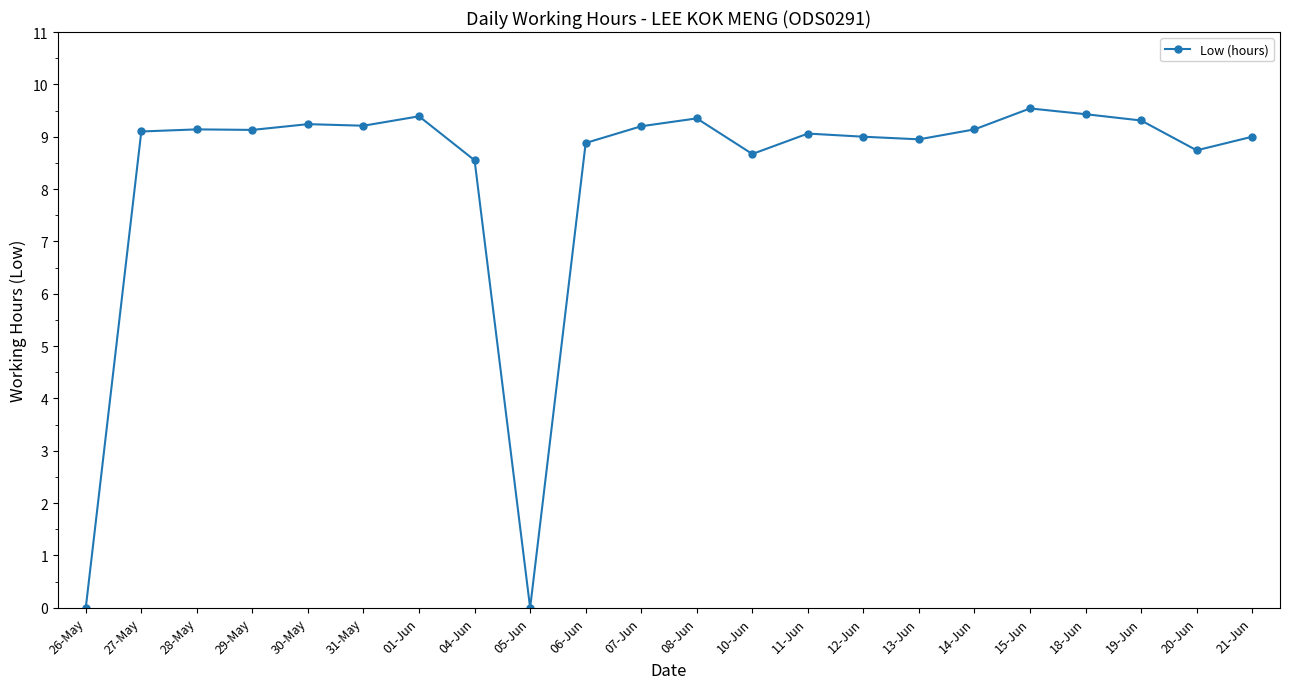

Is this an area chart (filled region under the line)?

No